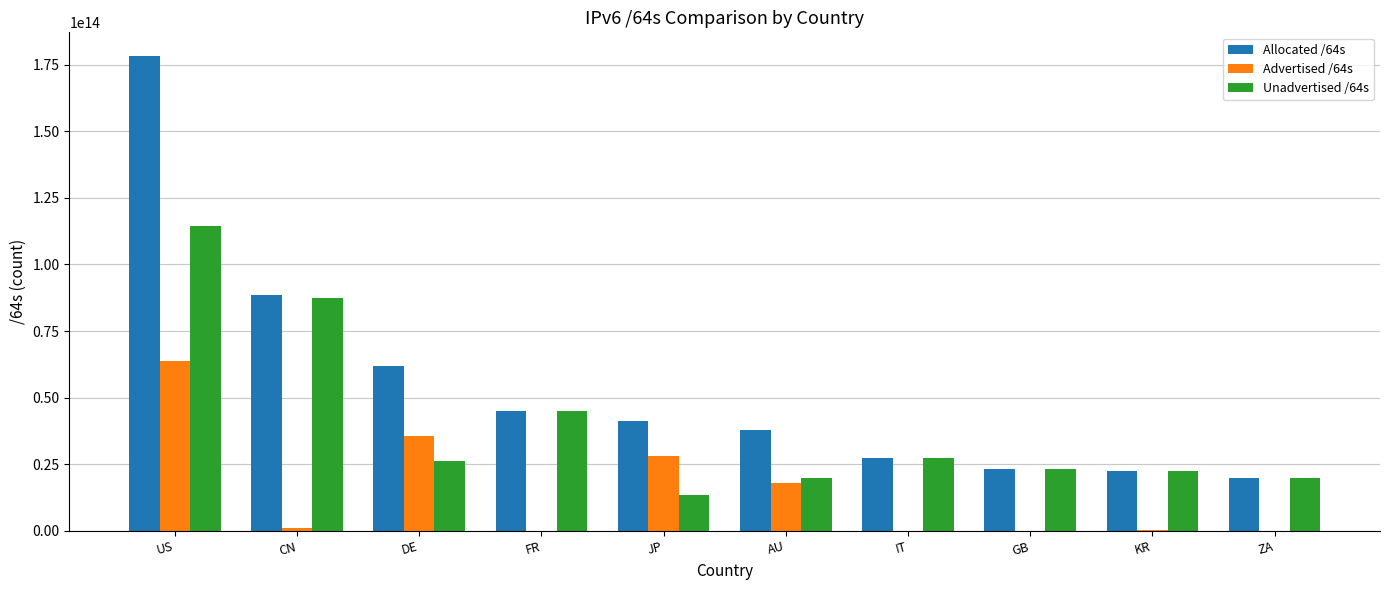

At which label does Unadvertised /64s reach its peak?

US